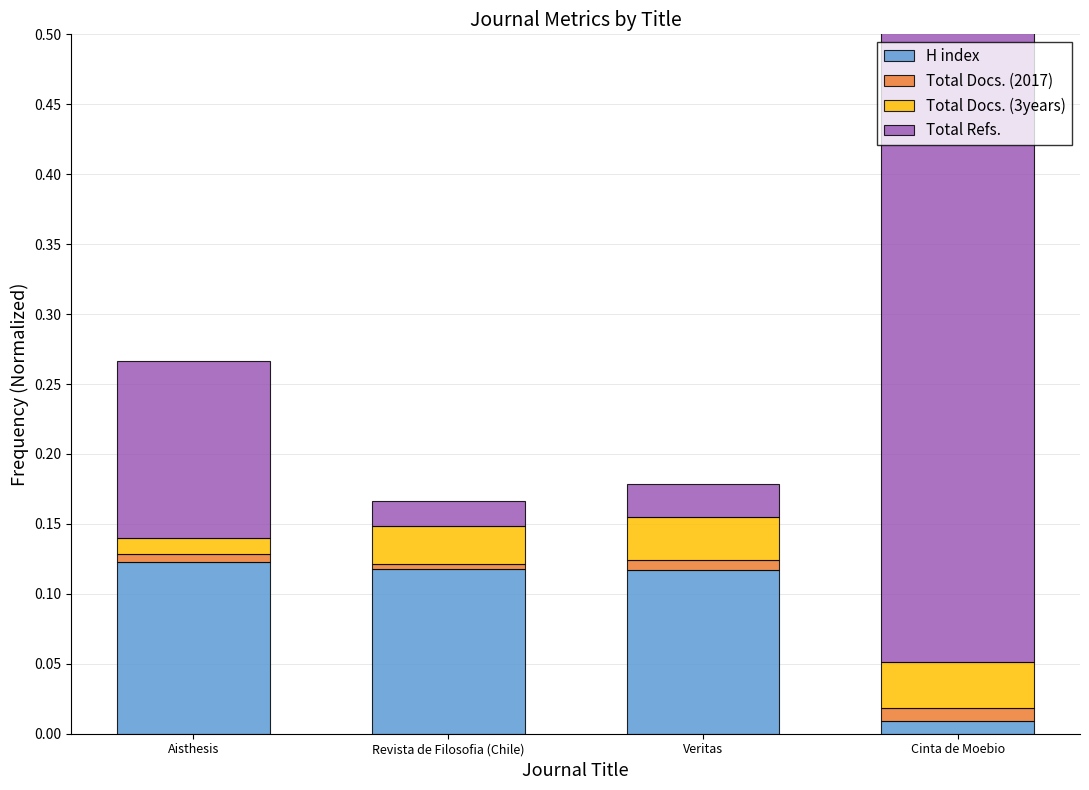

How many data points does each series have?

4